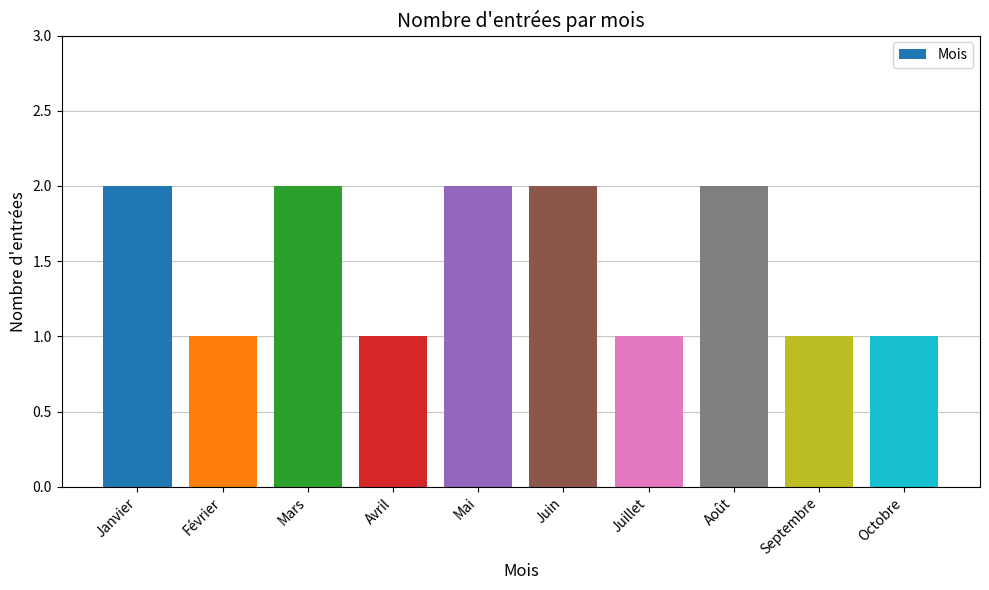

What is the value of the 1st bar from the left?

2